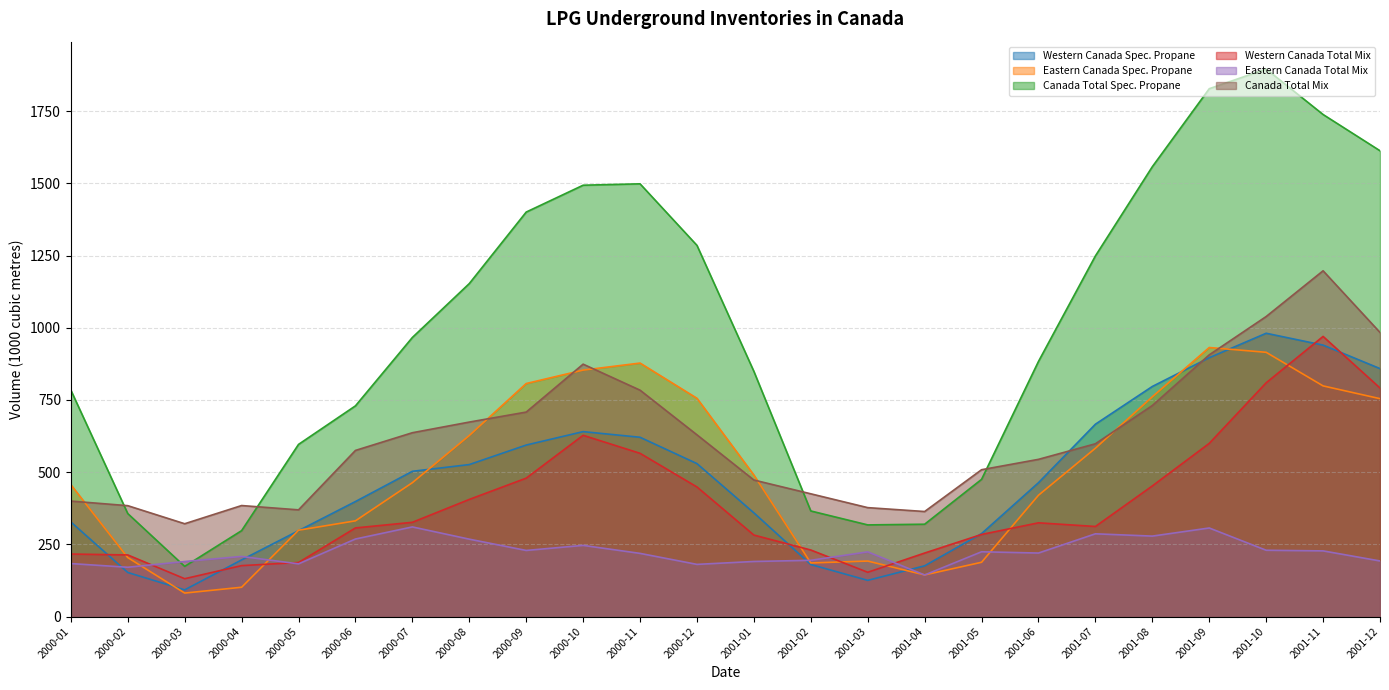

The value of Eastern Canada Total Mix at 2001-12 is 192.4. True or false?

True